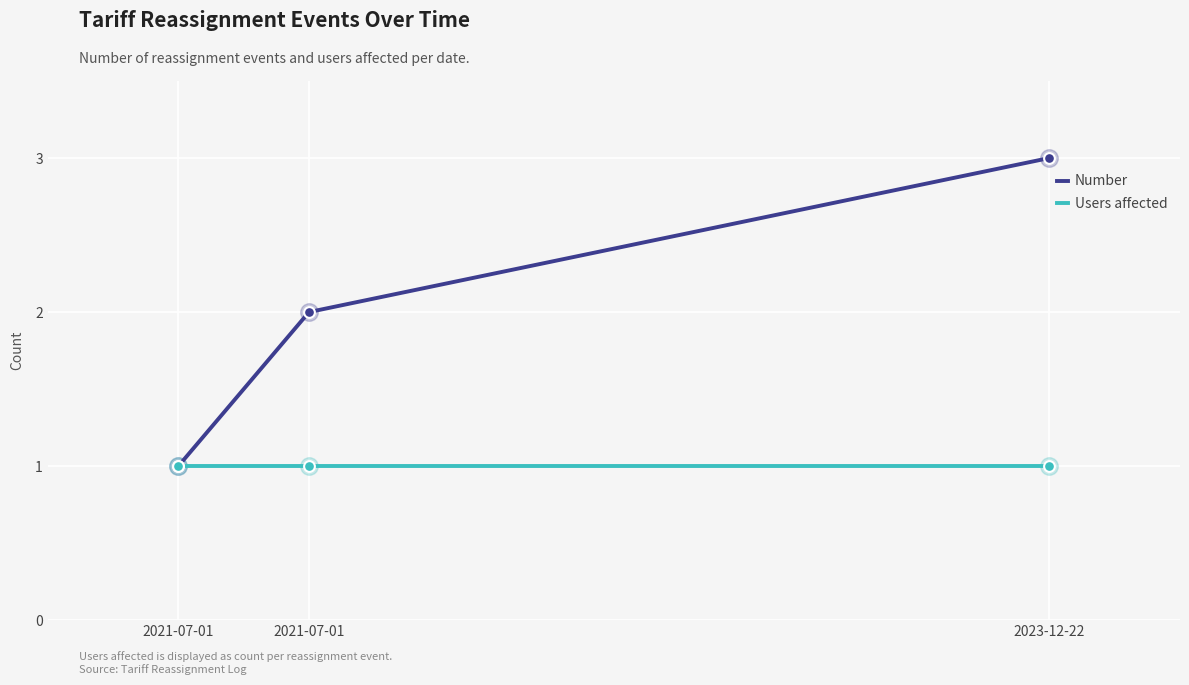

How many lines are shown in the chart?

2